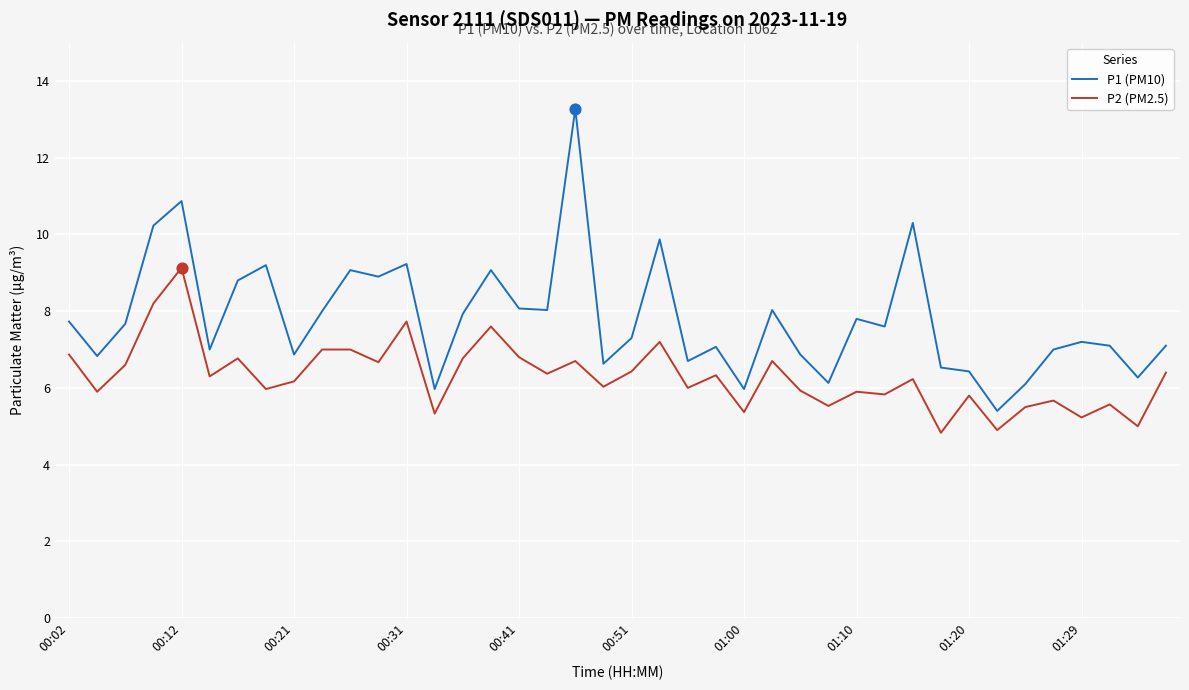

Which series has the largest total across all categories?

P1 (PM10)